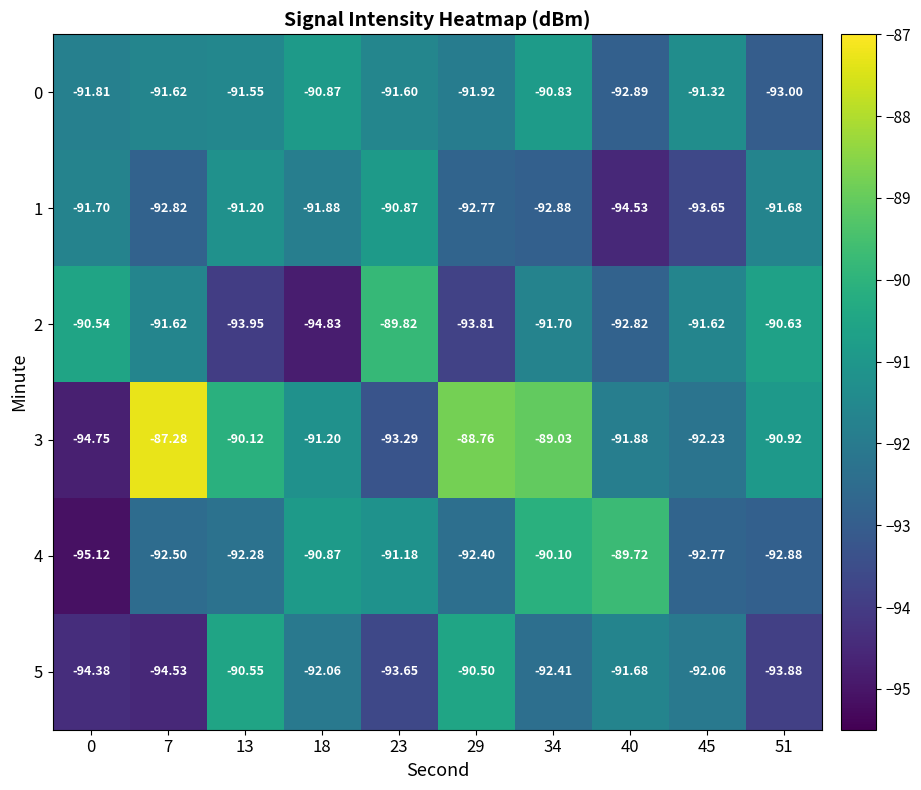

Is the value of 4 at 45 greater than the value of 3 at 34?

No